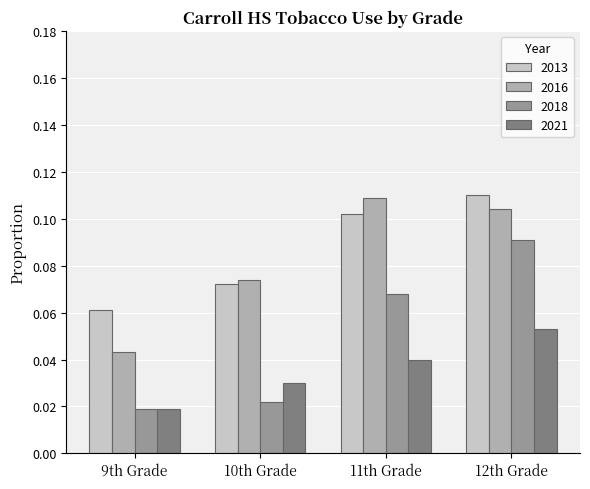

Count the number of data series in this chart.

4